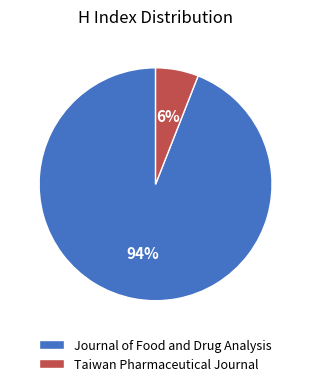

To the nearest percent, what portion does Taiwan Pharmaceutical Journal represent?

6%